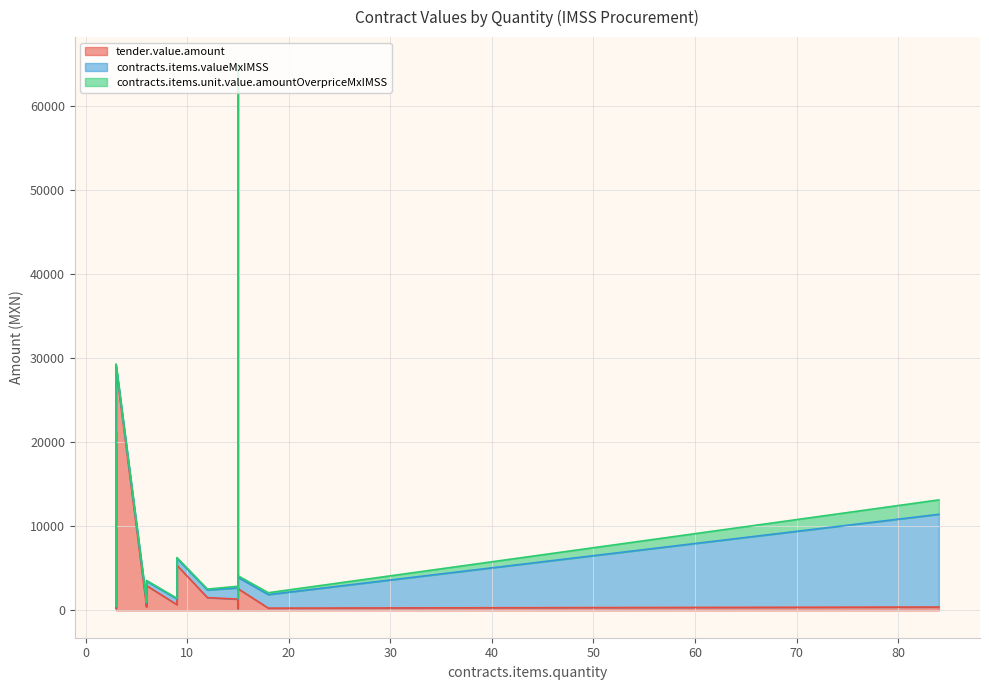

What is the sum of all contracts.items.valueMxIMSS values?

23749.8